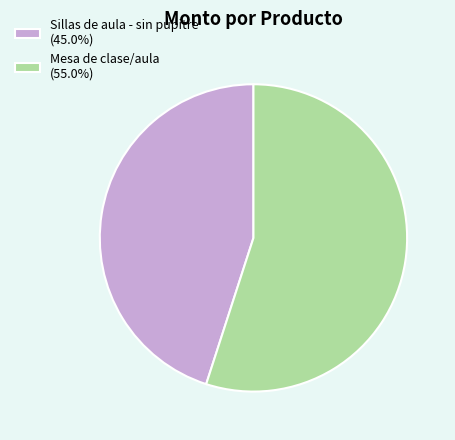

Does Sillas de aula - sin pupitre represent more than half of the total?

No